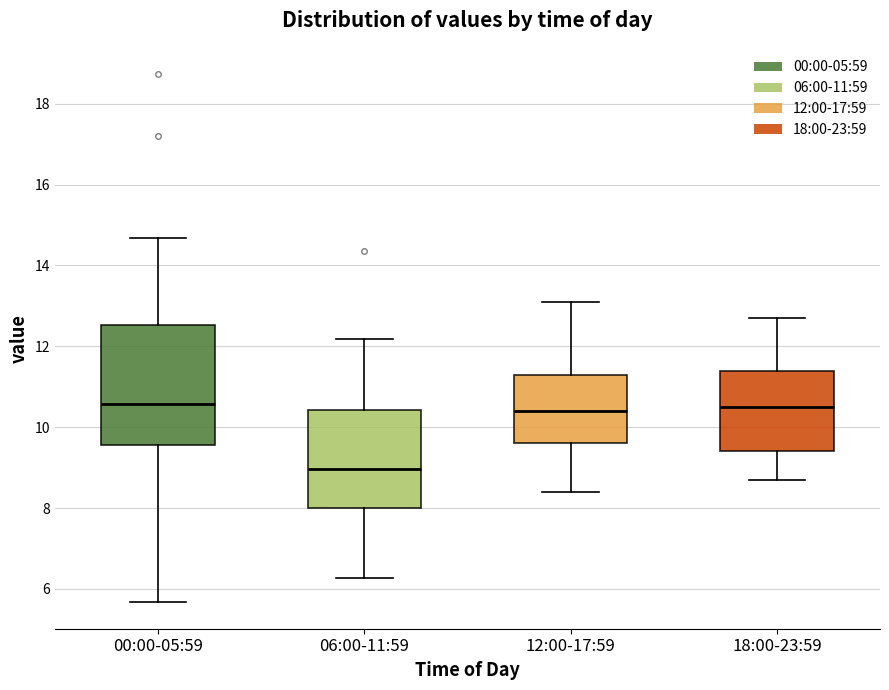

Reading left to right, read every box against the y-axis: the position of its median line, the range the box covers, and the ends of its whiskers. The values are not printed on the chart, so give them approximately, as read against the axis.

00:00-05:59: median 10.6, box 9.6 to 12.6, whiskers 5.6 to 14.6
06:00-11:59: median 9.0, box 8.0 to 10.4, whiskers 6.2 to 12.2
12:00-17:59: median 10.4, box 9.6 to 11.4, whiskers 8.4 to 13.2
18:00-23:59: median 10.6, box 9.4 to 11.4, whiskers 8.8 to 12.8